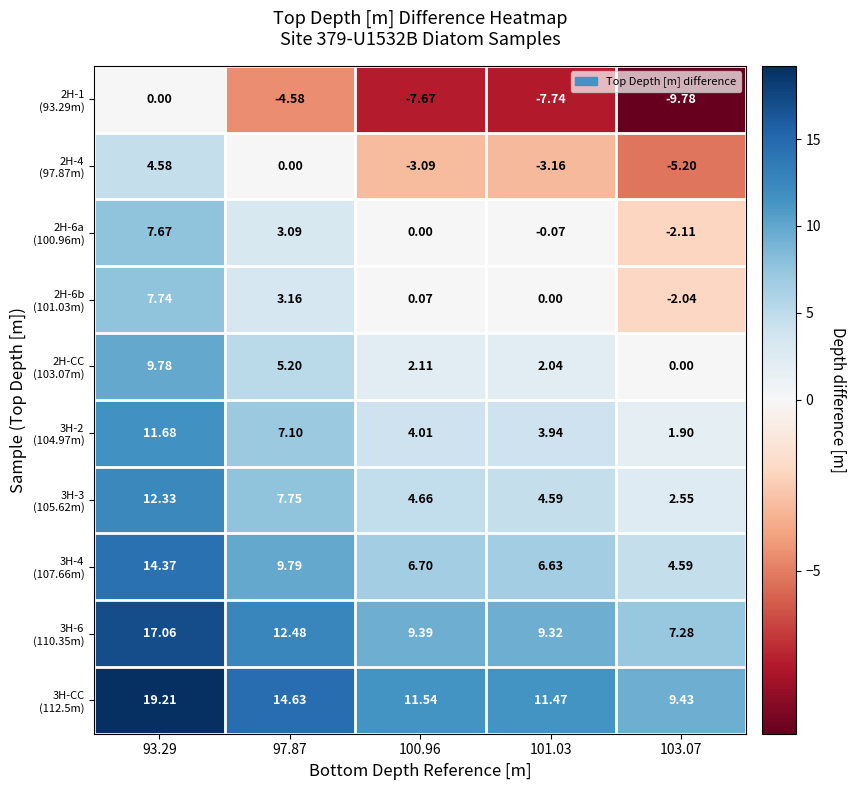

How many distinct data groups are displayed?

10